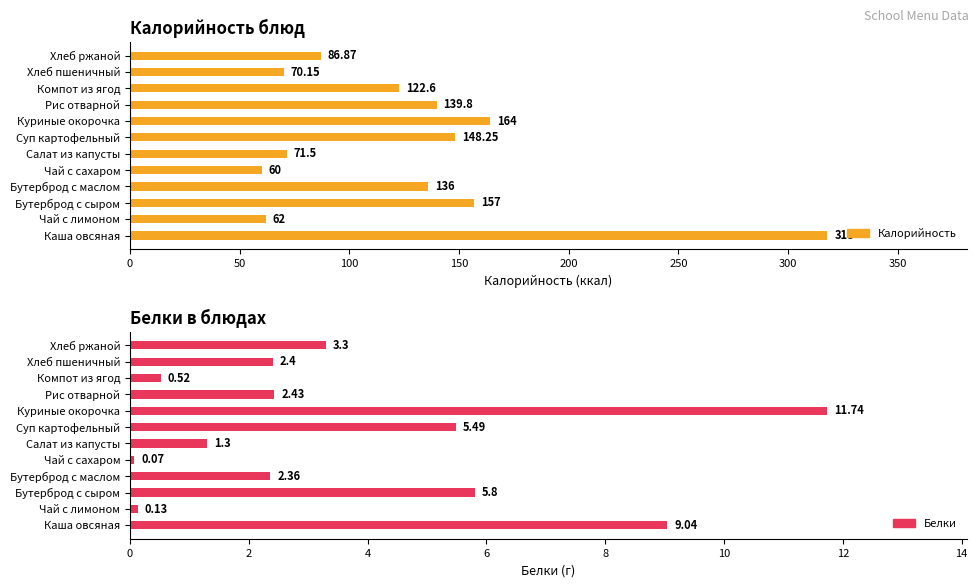

Rank the series by their maximum value, from lowest to highest.

Белки, Калорийность